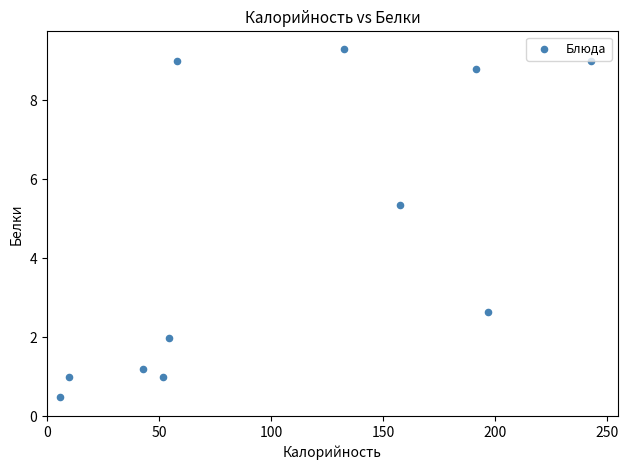

What is the range of X values (max minus min)?

237.0